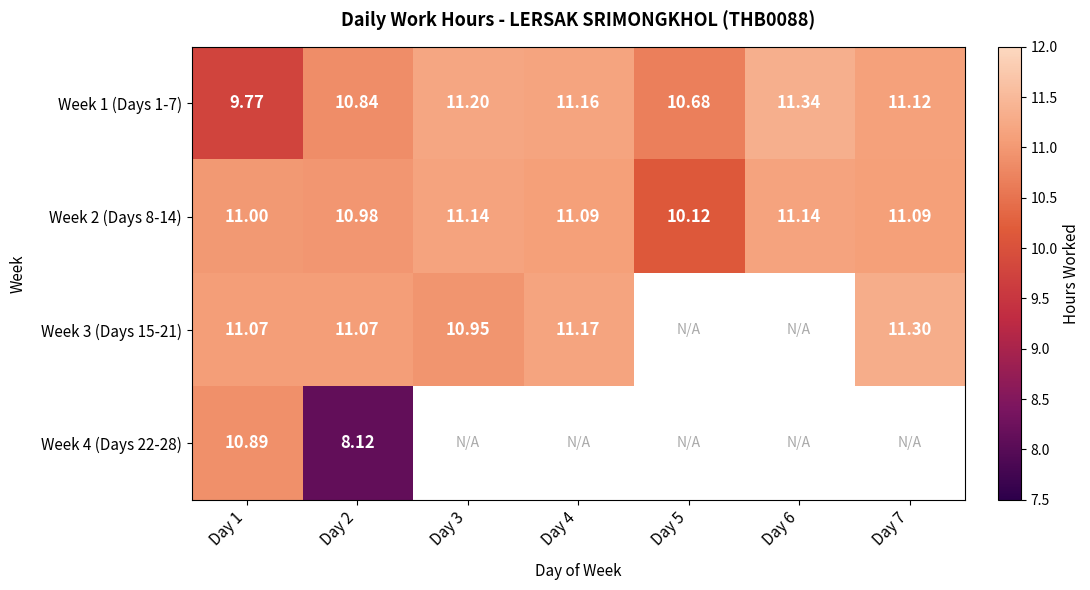

What is the difference between the Week 1 (Days 1-7) values at Day 2 and Day 3?

0.4